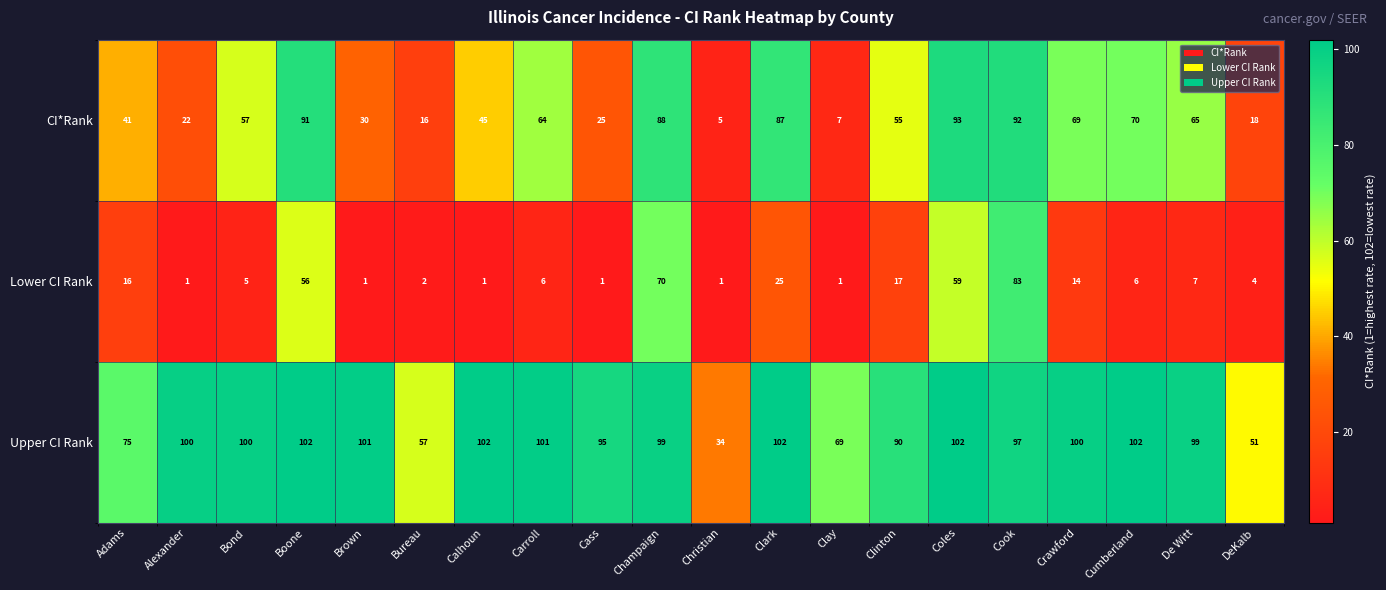

The Upper CI Rank series shows 104 at Clay. True or false?

False